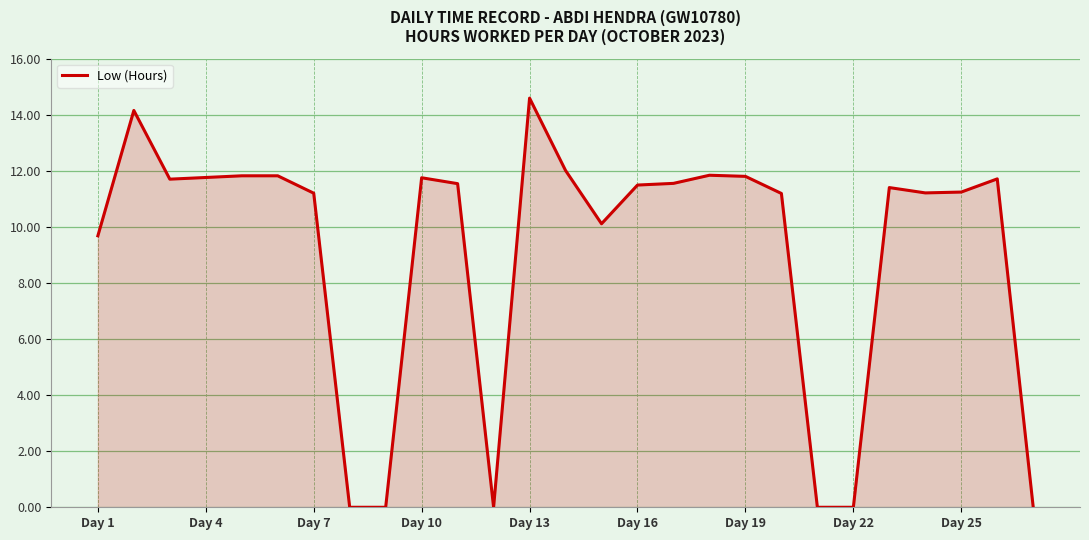

How many lines are shown in the chart?

1